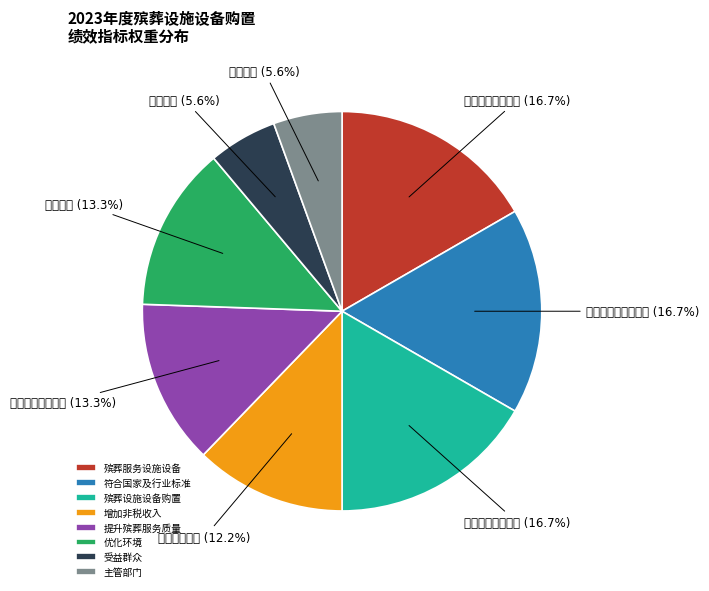

Is it true that 符合国家及行业标准 is 23% of the pie?

False